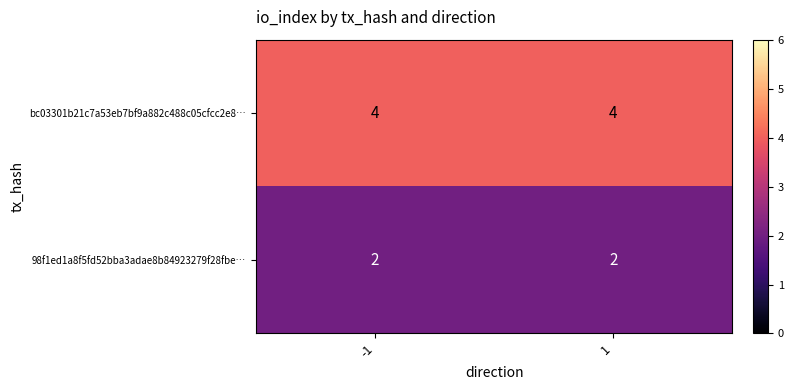

True or false: bc03301b21c7a53eb7bf9a882c488c05cfcc2e8… has a value of 4 at -1.

True